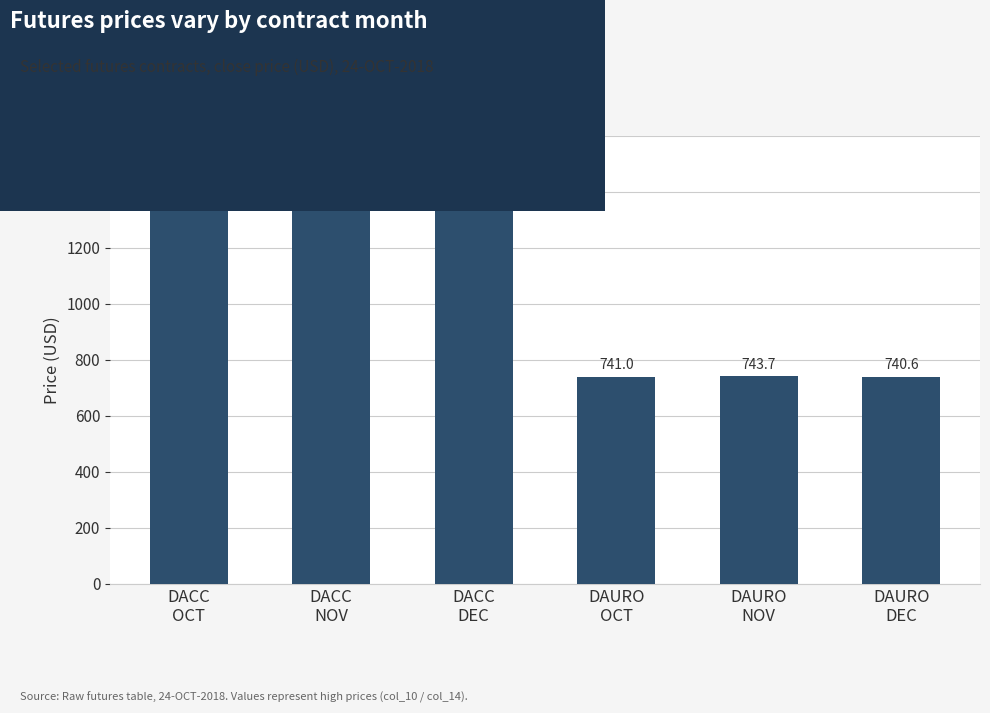

Where does the data first go above 1378?

DACC
OCT